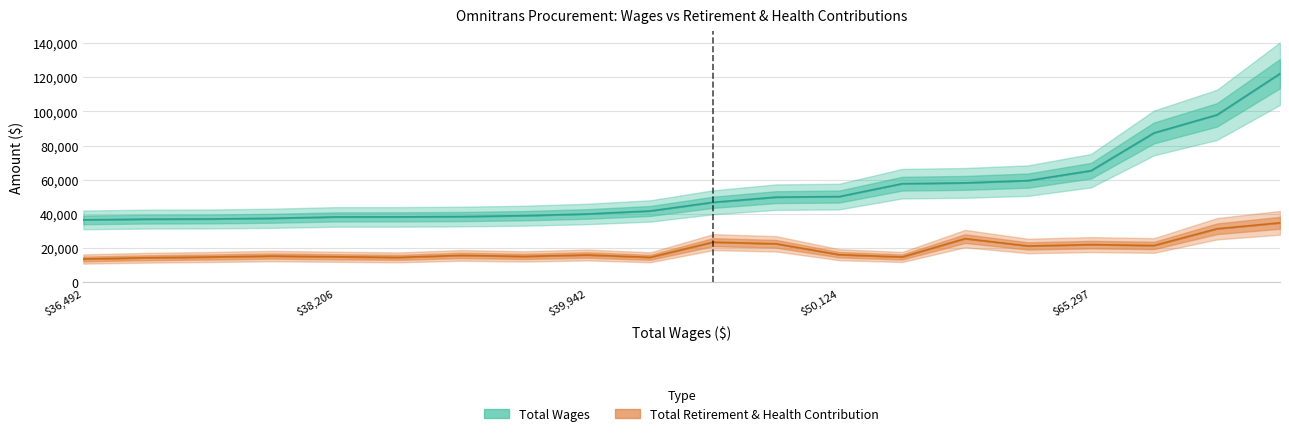

What is the difference between the maximum and minimum values in the Total Retirement & Health Contribution series?

21186